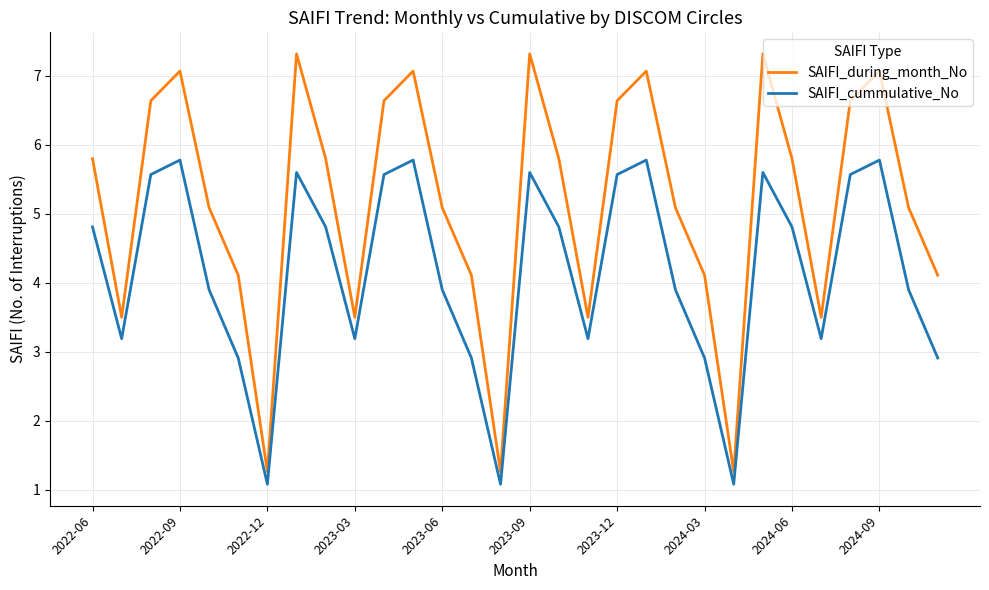

True or false: SAIFI_during_month_No and SAIFI_cummulative_No intersect in this chart.

False